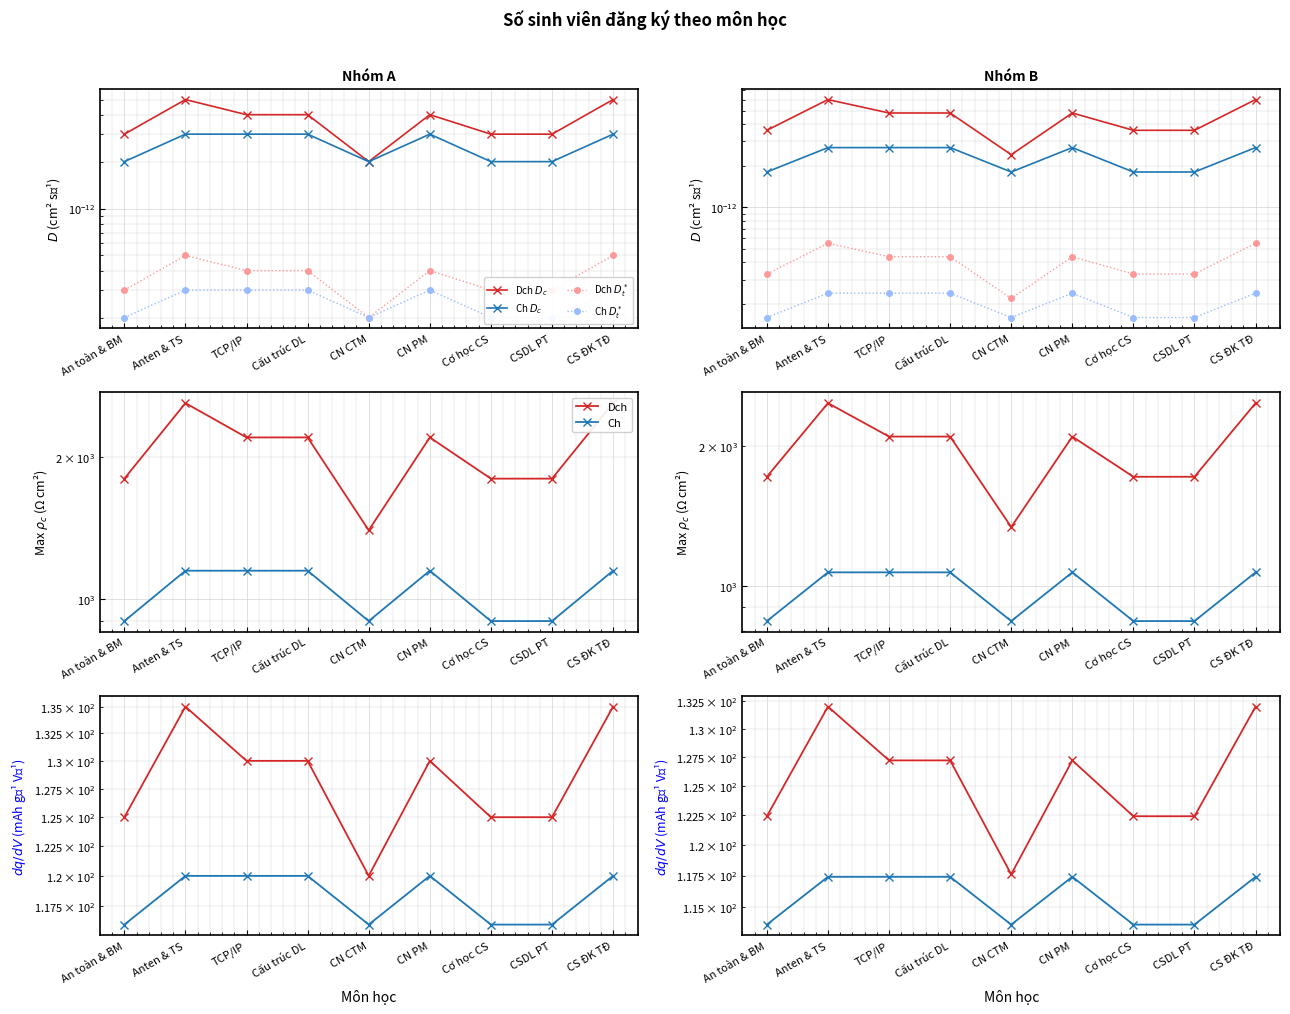

Count the number of categories in the chart.

9